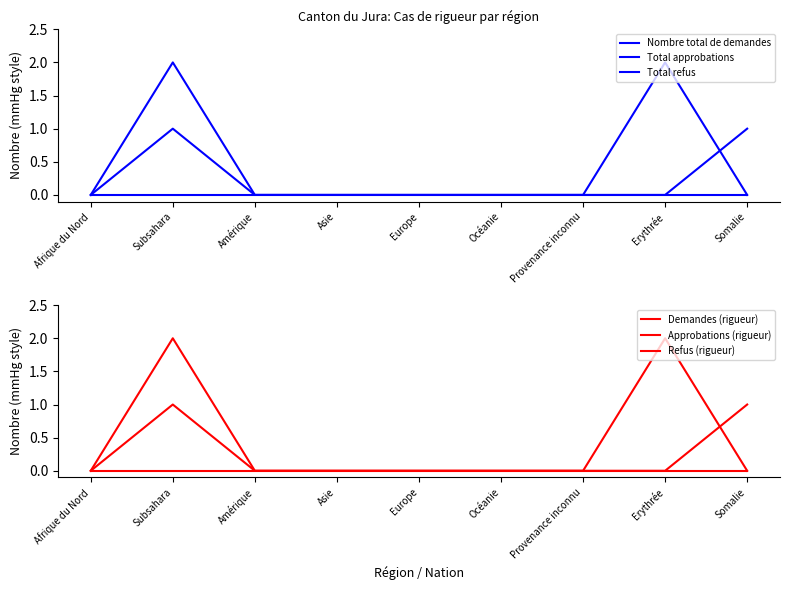

Is it true that Approbations (rigueur) equals -1 at Asie?

False